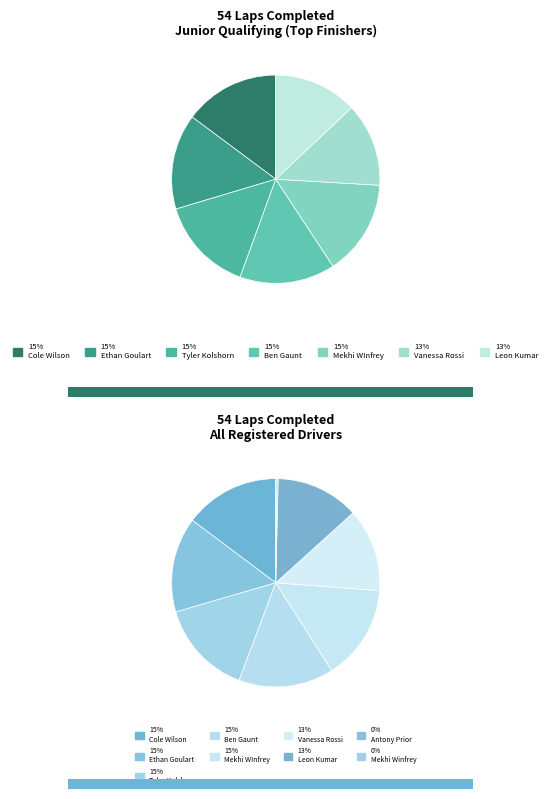

What is the largest slice in the pie chart?

Cole Wilson